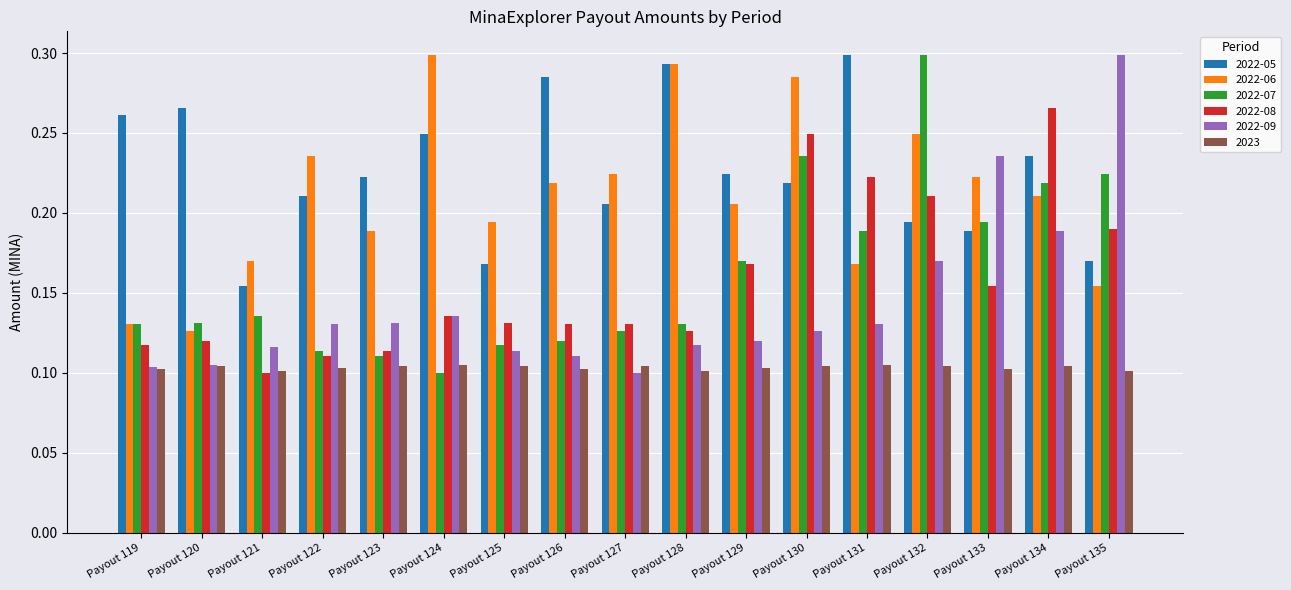

How many 2022-05 values are between 0 and 1?

17